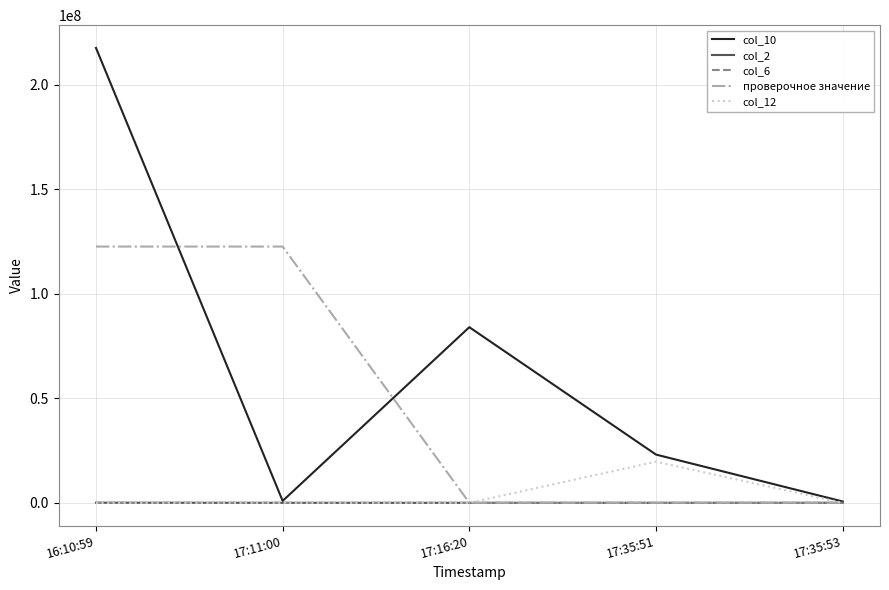

At which label does col_10 first exceed 23091691?

16:10:59